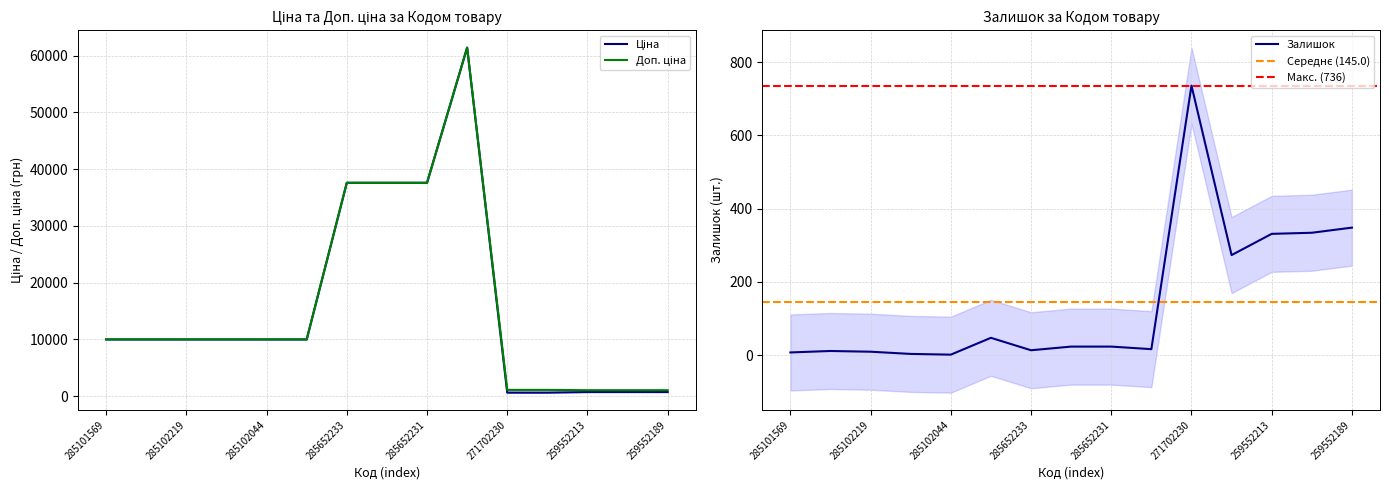

What is the maximum value shown in the chart?

61434.3